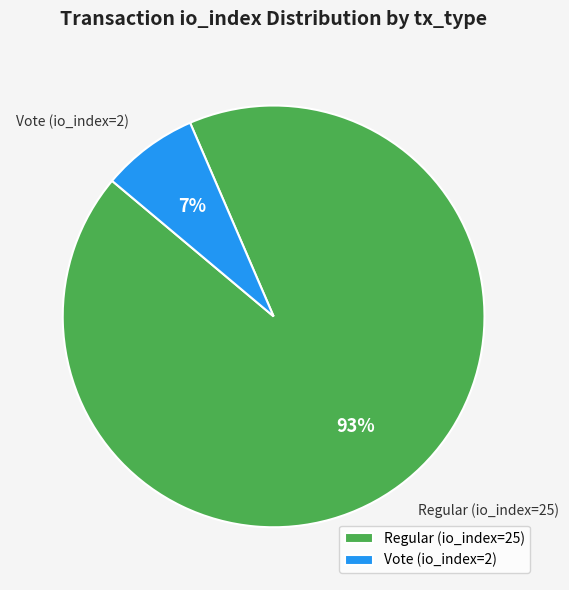

Combined, do Regular (io_index=25) and Vote (io_index=2) account for over 50%?

Yes